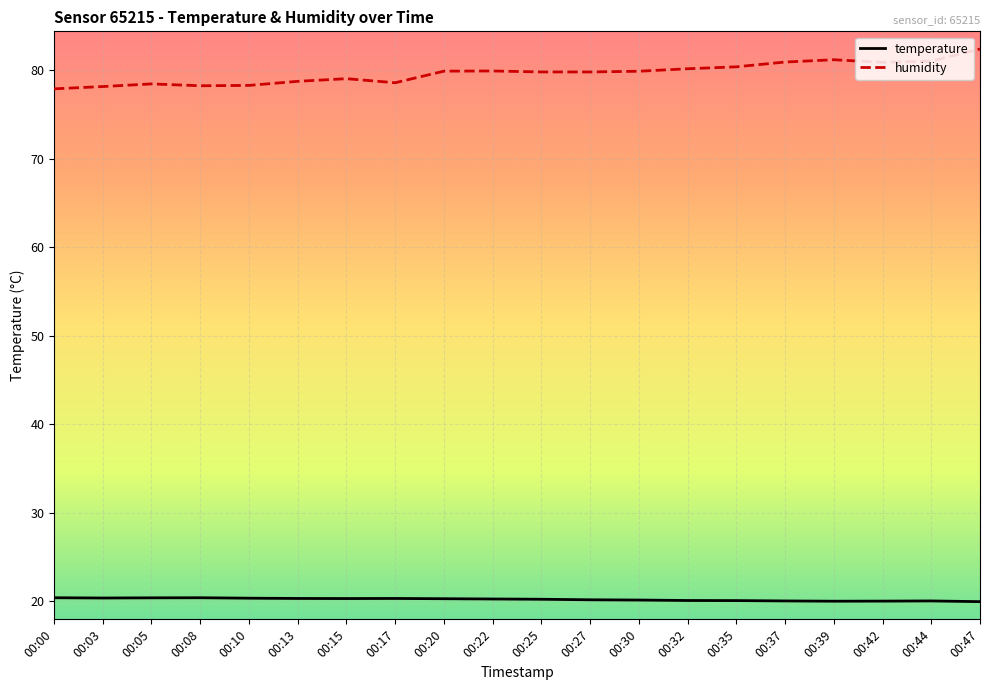

What value does the humidity series have at 00:15?

79.0